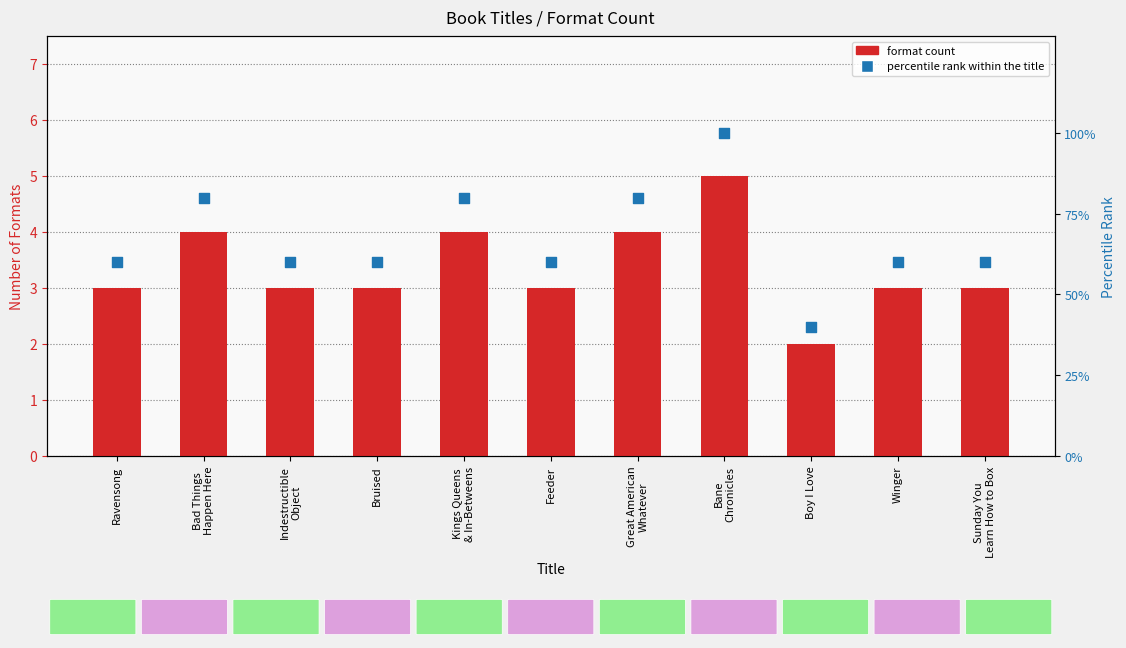

Is the value of percentile rank within the title at Bruised greater than the value of Format count at Boy I Love?

Yes